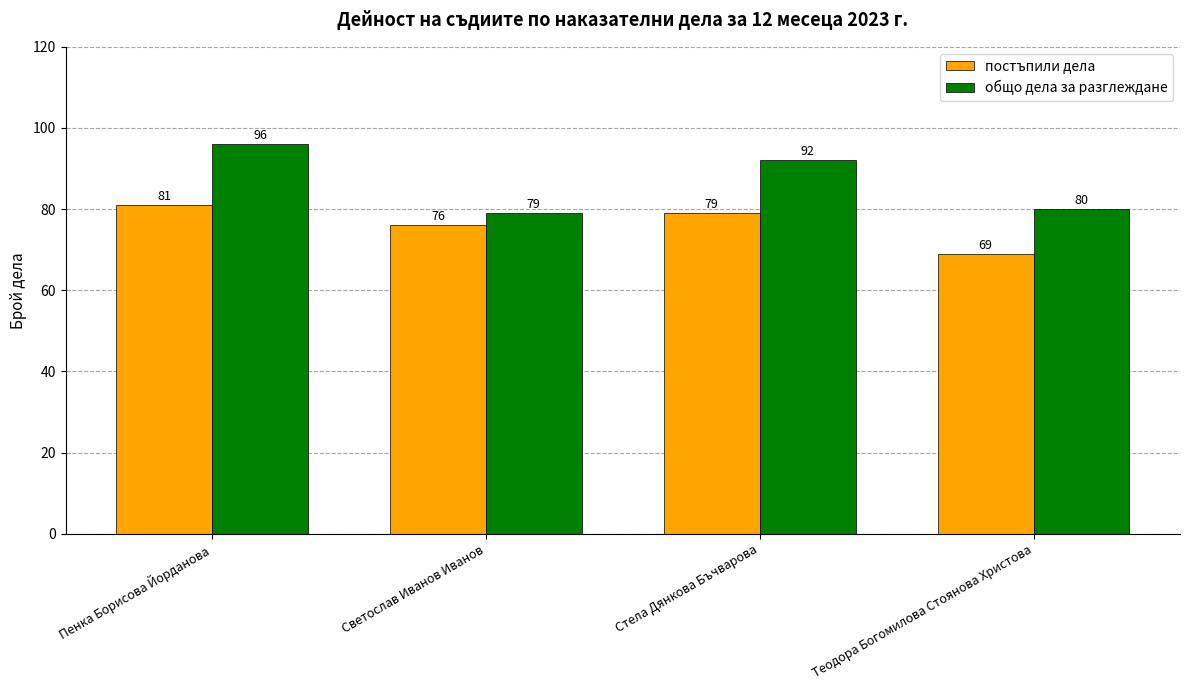

List the series in order of their peak value, highest first.

общо дела за разглеждане, постъпили дела